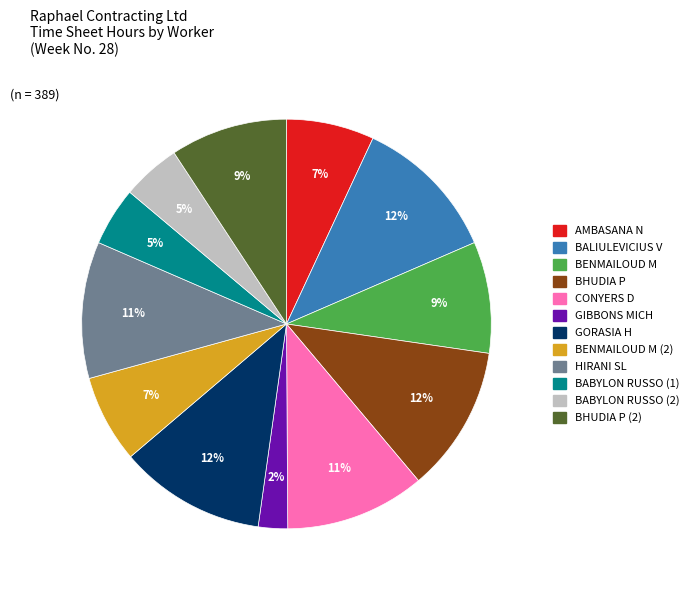

To the nearest percent, what portion does BABYLON RUSSO (1) represent?

5%